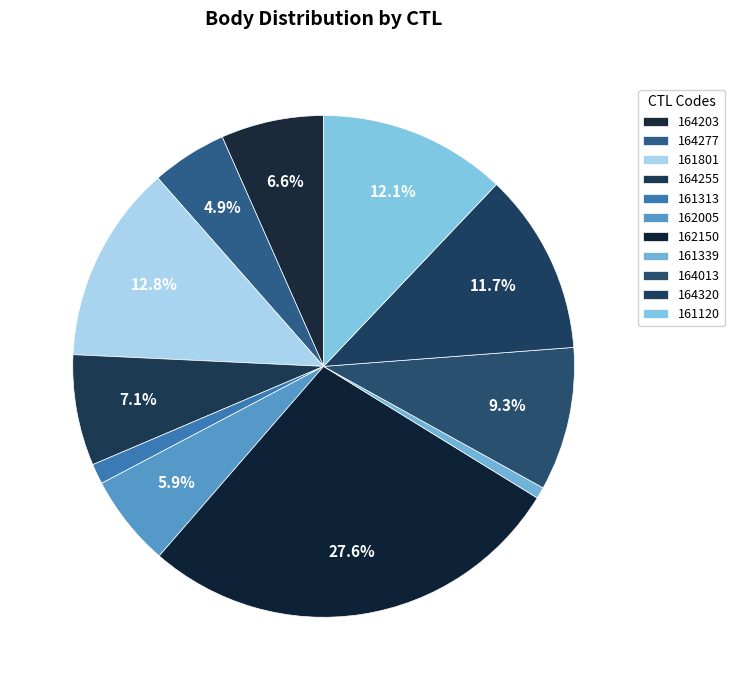

Does 162005 represent more than half of the total?

No